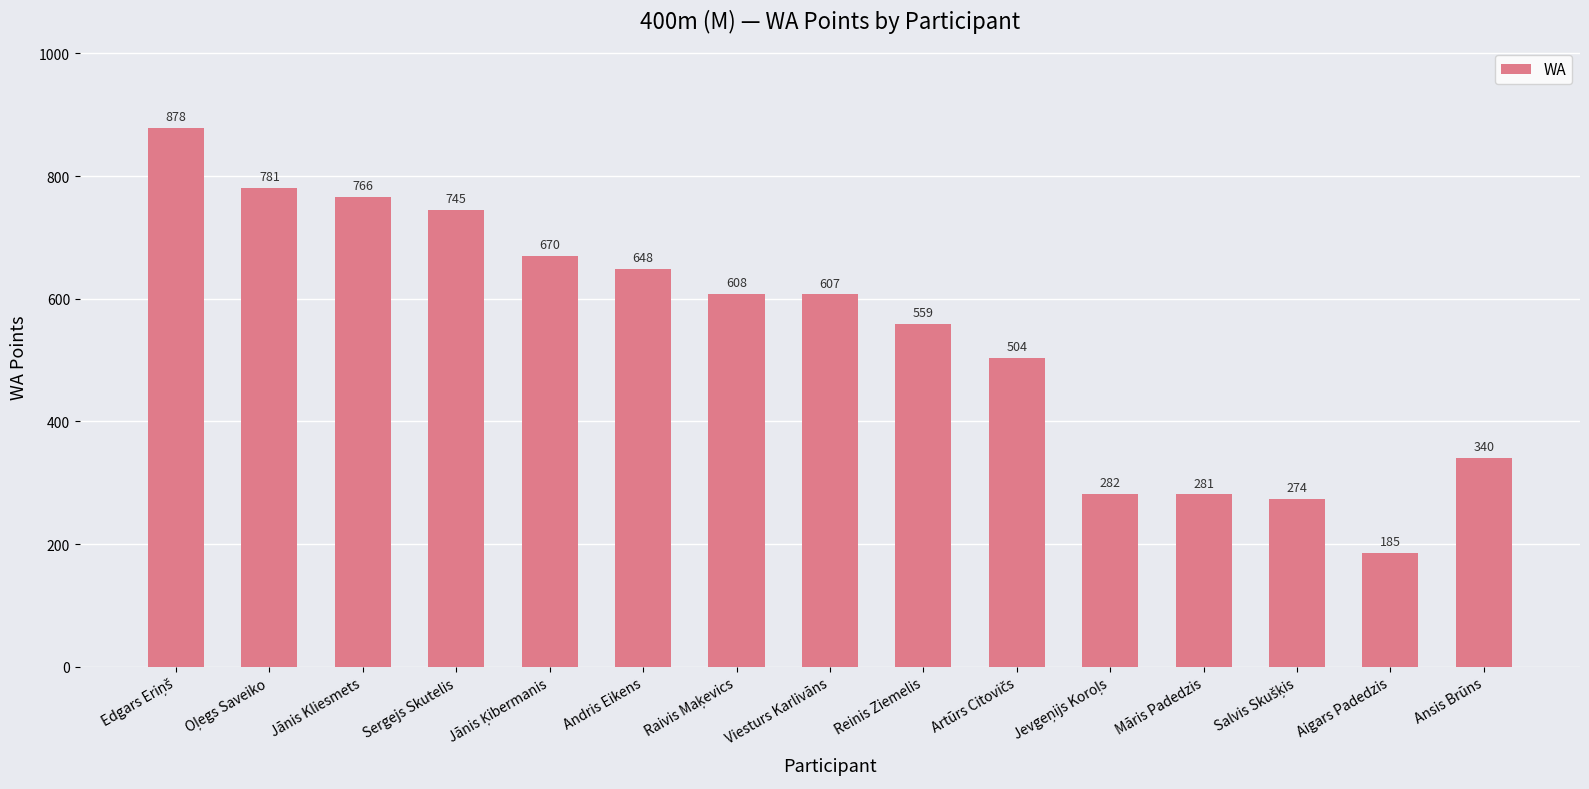

What is the label of the 4th bar from the left?

Sergejs Skutelis